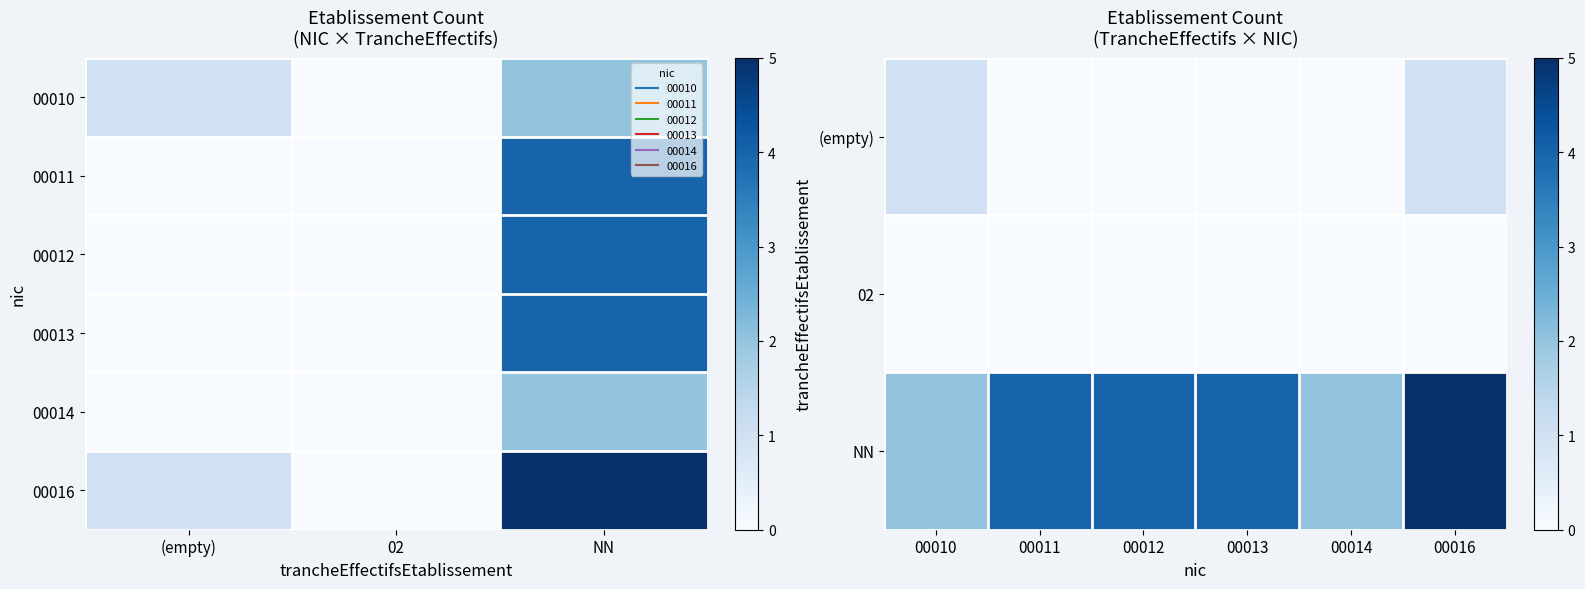

Which series has the largest total across all categories?

NN